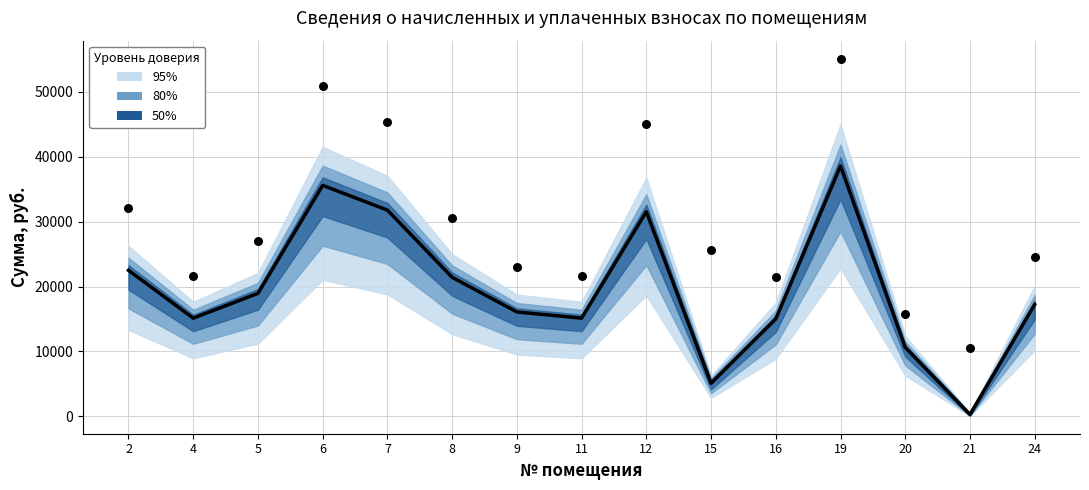

What is the change in value from 9 to 21?

-15802.8